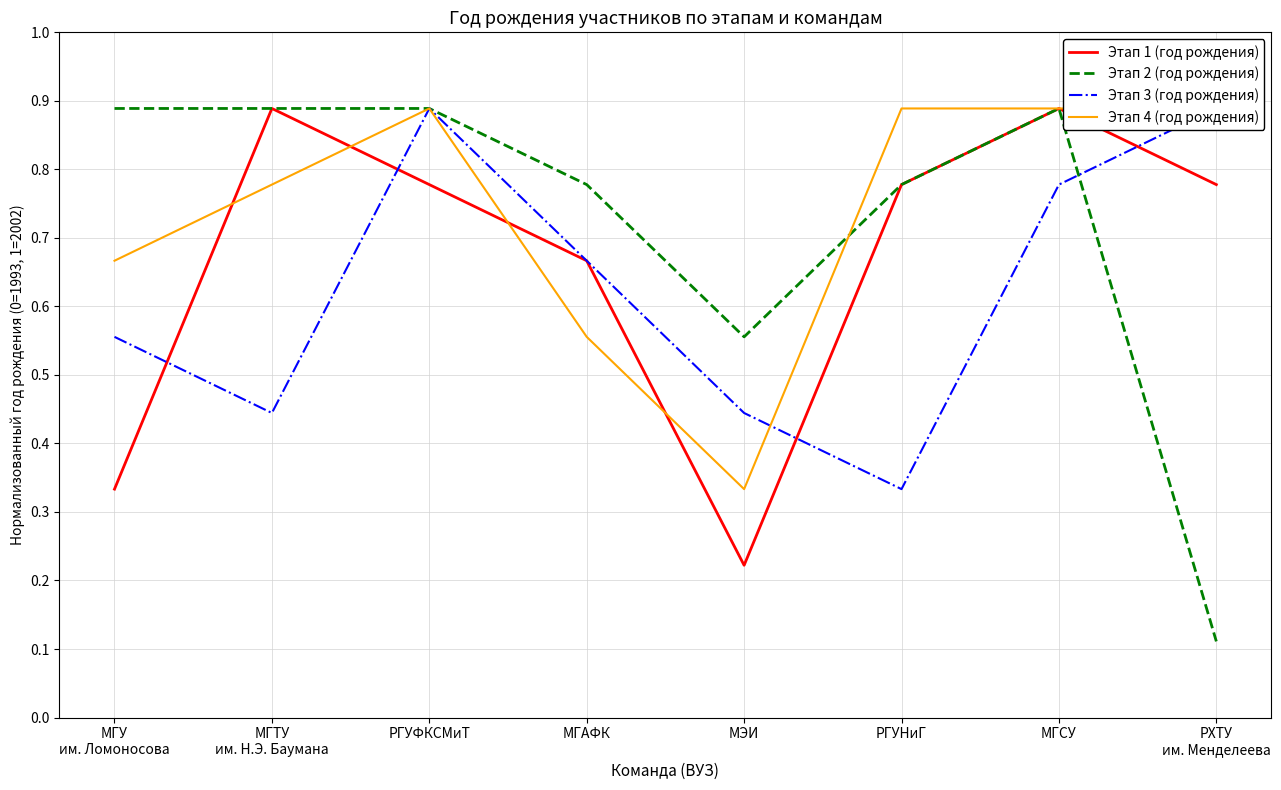

Is it true that Этап 4 (год рождения) equals 0.9 at РГУФКСМиТ?

True